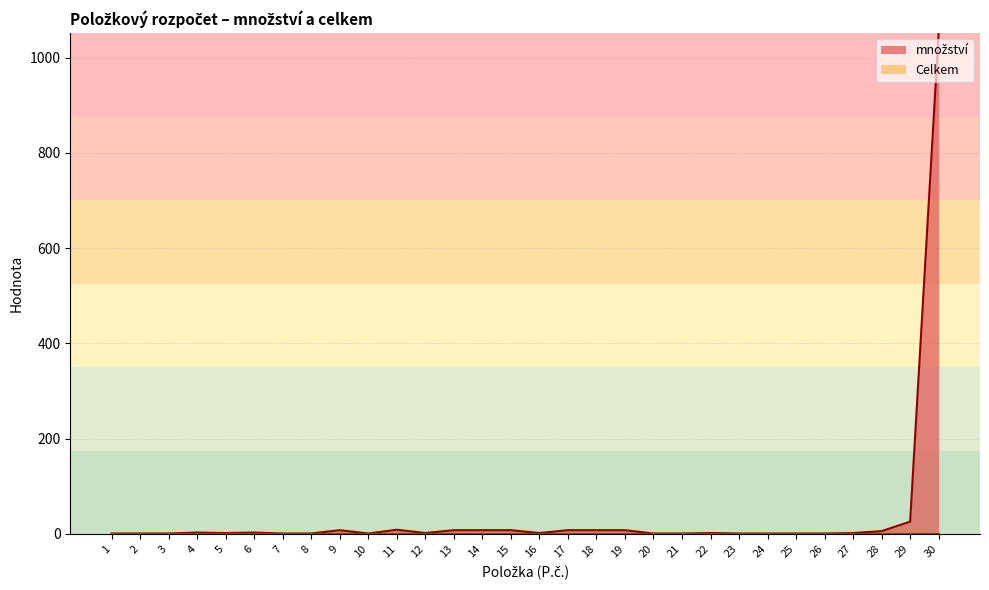

True or false: there are more than 2 points higher than both neighbors.

True